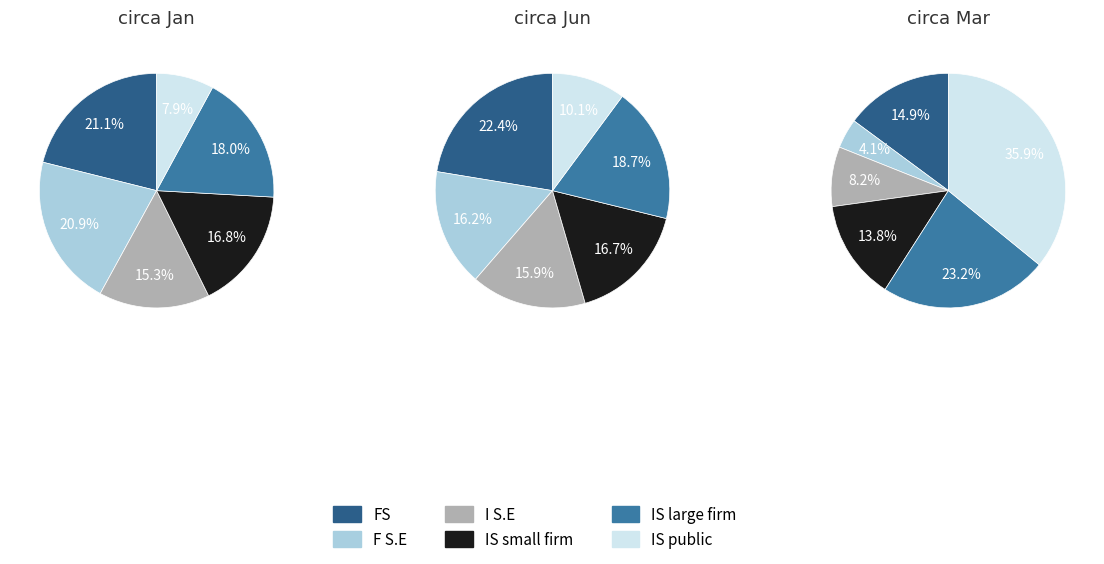

Combined, do pct15 and pct35 account for over 50%?

No